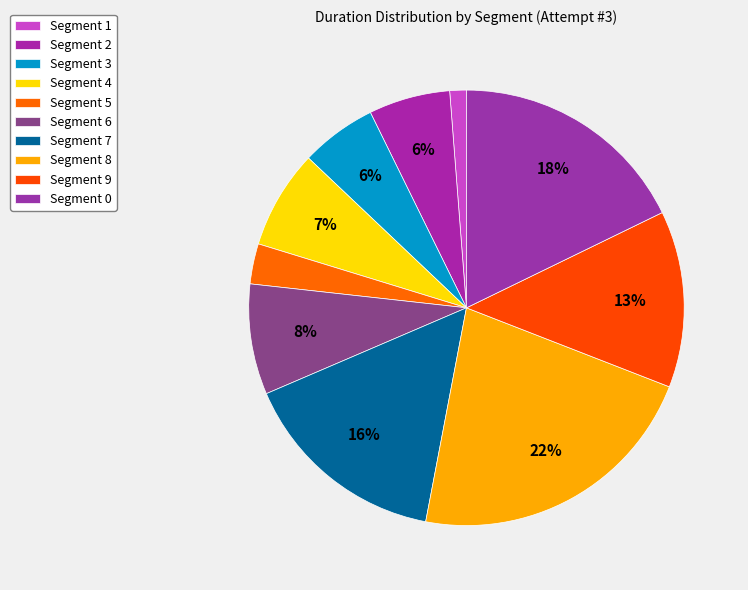

What percentage do Segment 5 and Segment 6 together represent?

11.2%